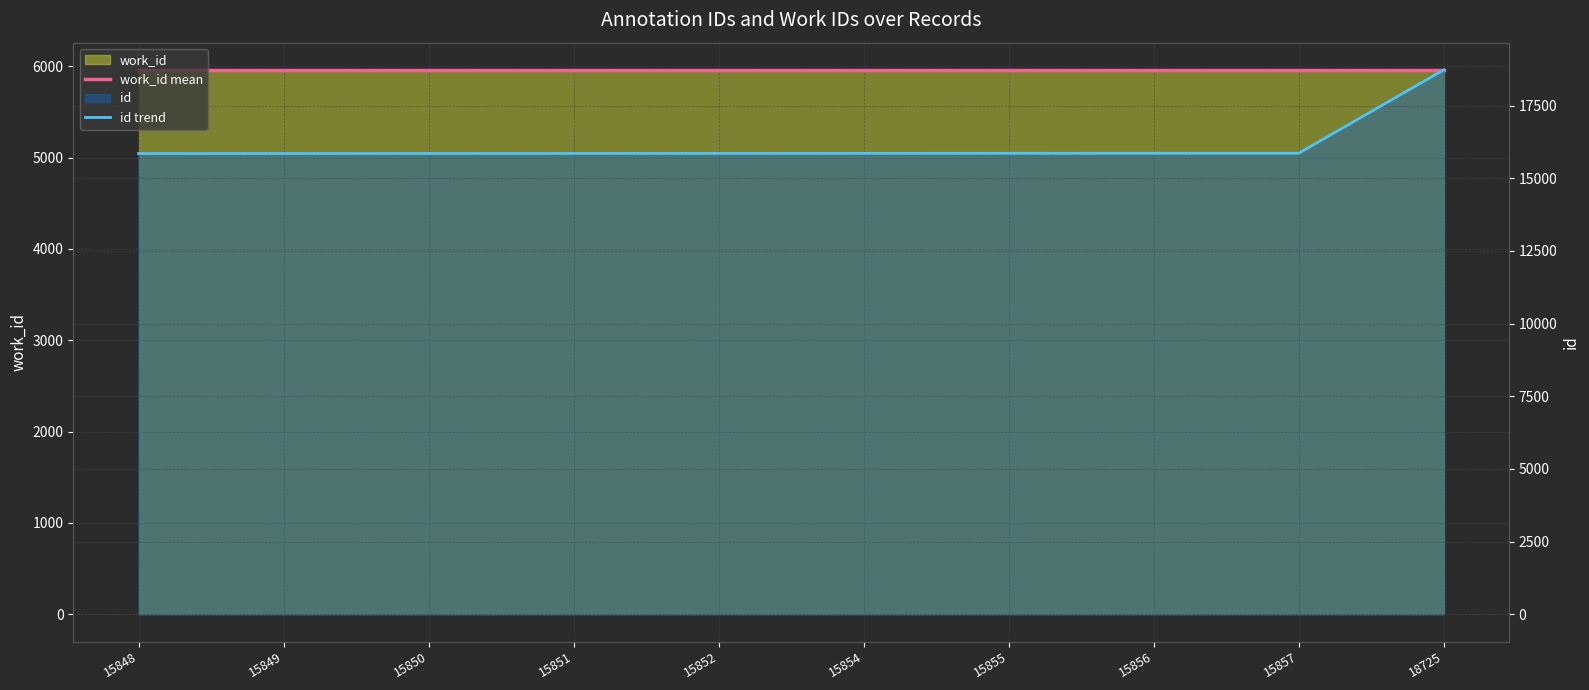

What is the sum of the work_id mean values at 15850 and 15856?

11920